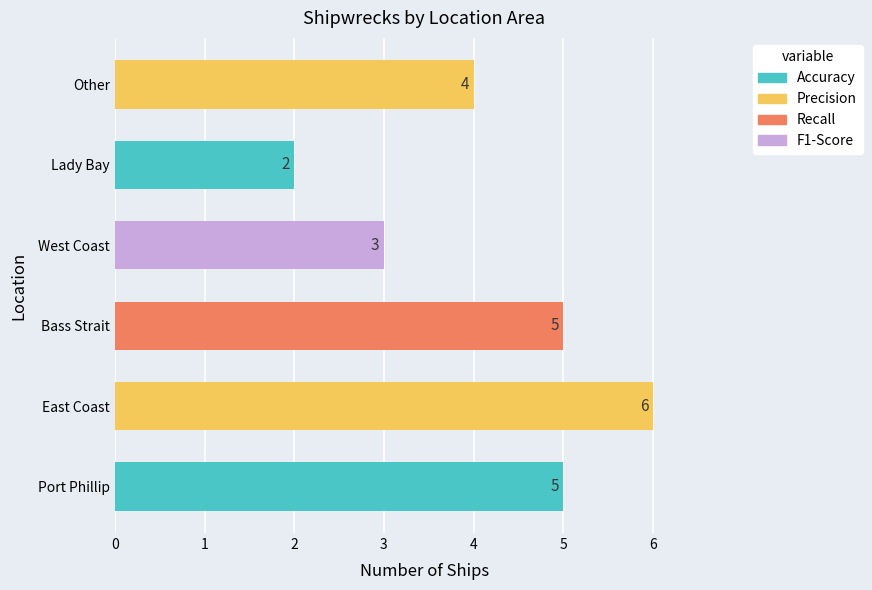

What is the value of the 5th bar from the left?

2